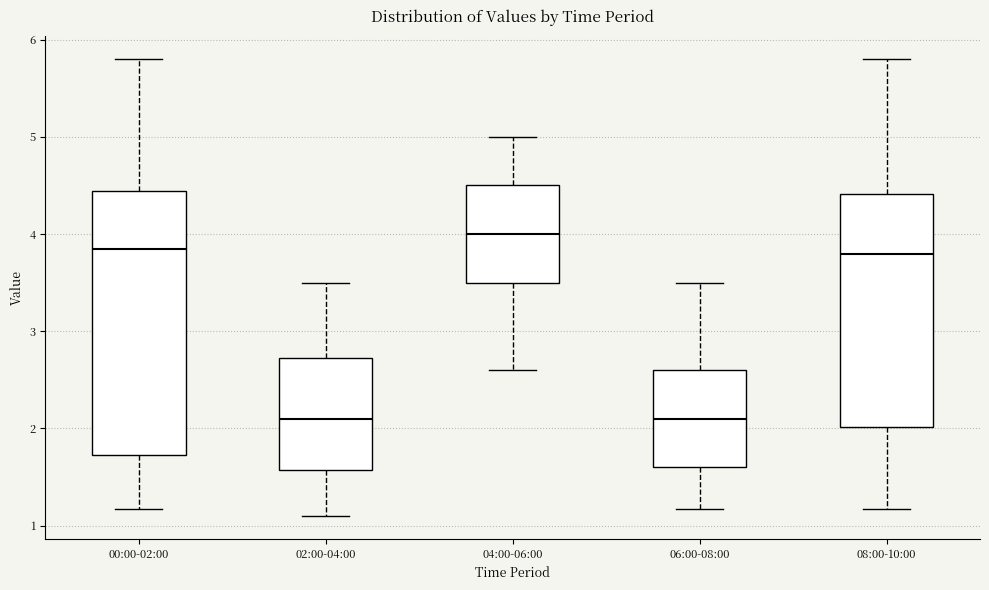

Reading left to right, transcribe this box plot: for each box, give where its median line is, the range the box spans, and where its two whiskers end, as read against the y-axis. The values are not printed on the chart, so give them approximately, as read against the axis.

00:00-02:00: median 3.9, box 1.7 to 4.4, whiskers 1.2 to 5.8
02:00-04:00: median 2.1, box 1.6 to 2.7, whiskers 1.1 to 3.5
04:00-06:00: median 4.0, box 3.5 to 4.5, whiskers 2.6 to 5.0
06:00-08:00: median 2.1, box 1.6 to 2.6, whiskers 1.2 to 3.5
08:00-10:00: median 3.8, box 2.0 to 4.4, whiskers 1.2 to 5.8